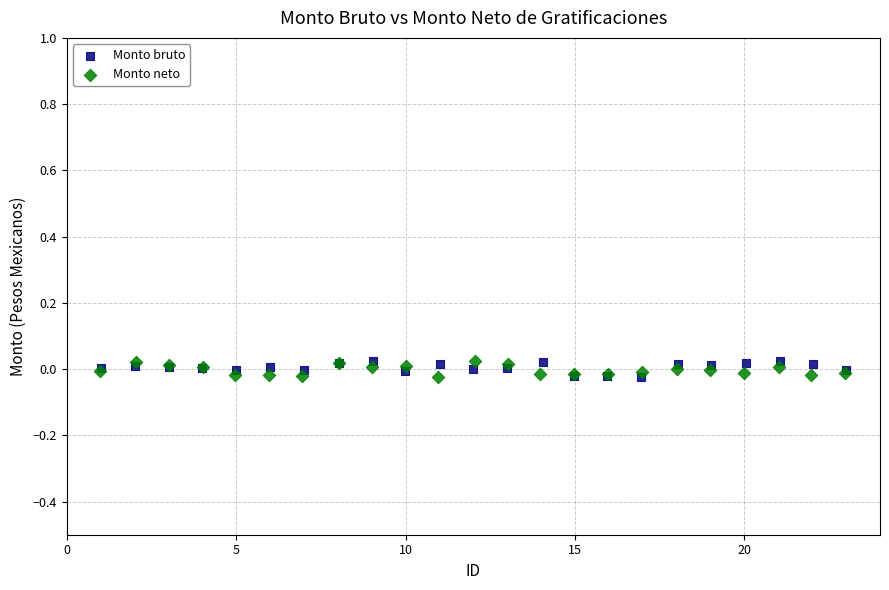

What are all the series names shown in the legend?

Monto bruto, Monto neto